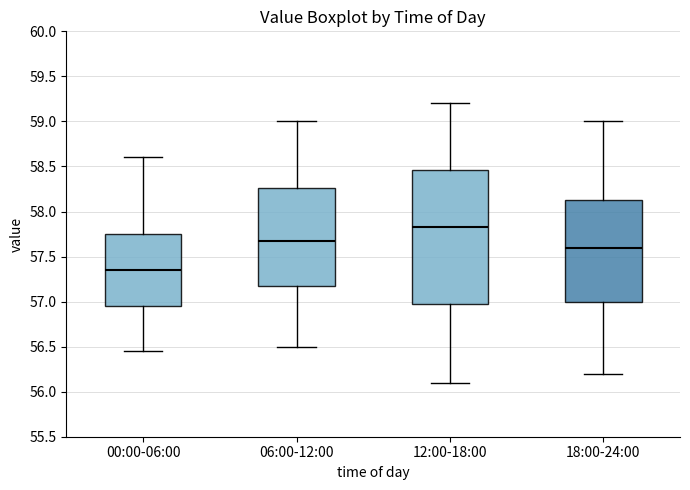

Comparing the boxes themselves (not the whiskers), which one is the tallest?

12:00-18:00